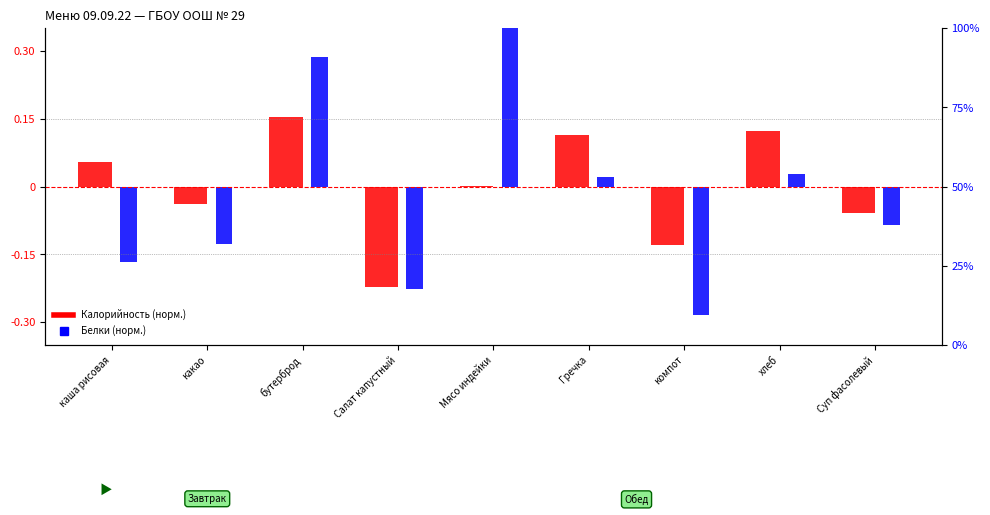

What is the highest value of the Калорийность (норм.) series?

0.2